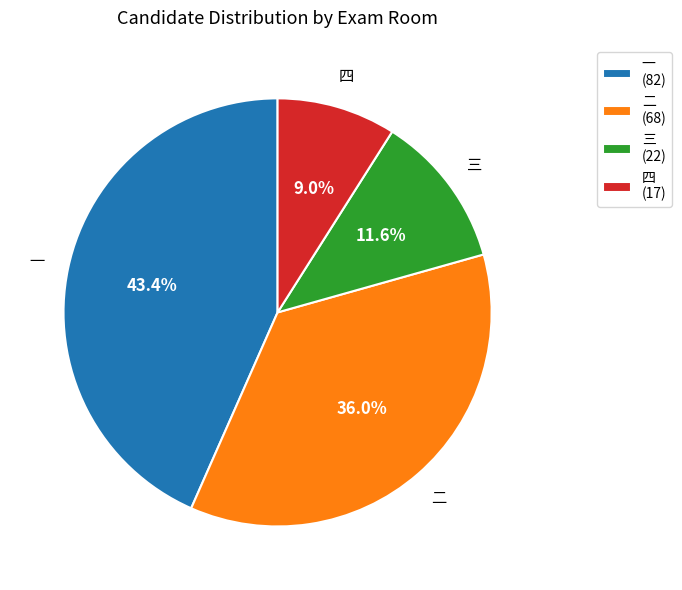

What is the largest slice in the pie chart?

一